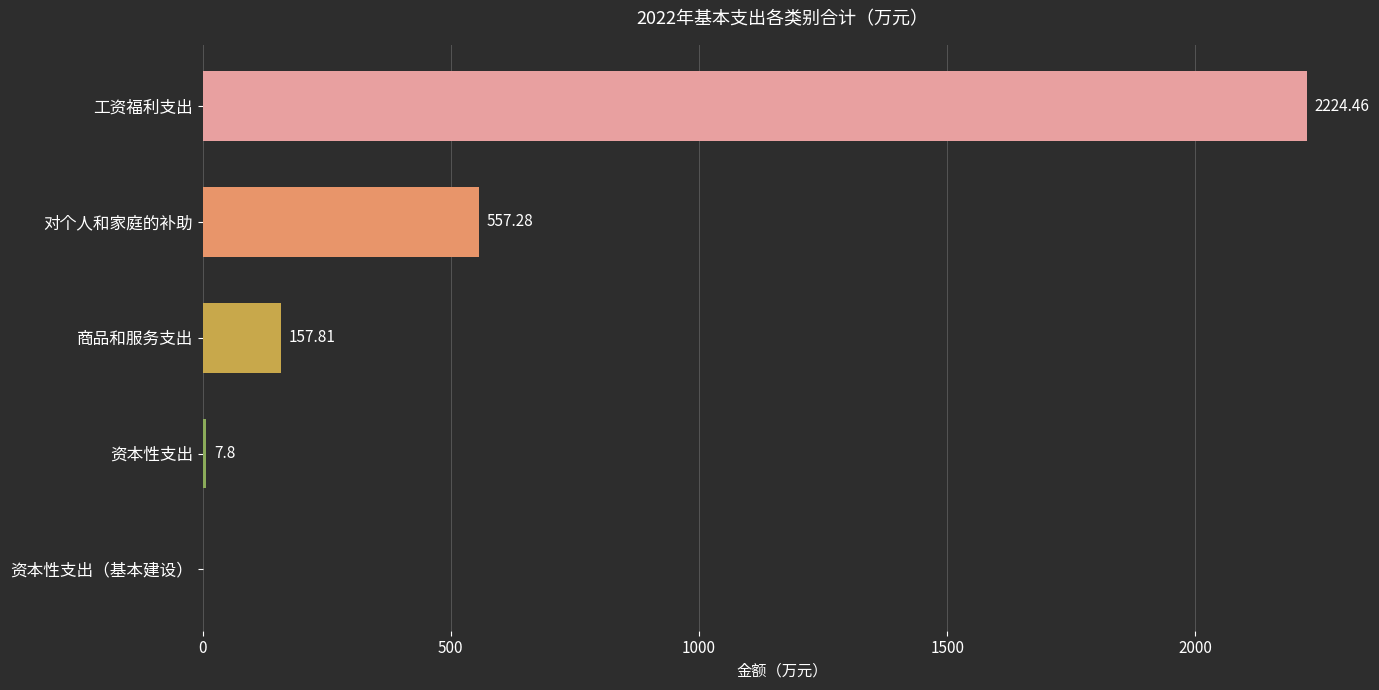

Are the bars horizontal?

Yes